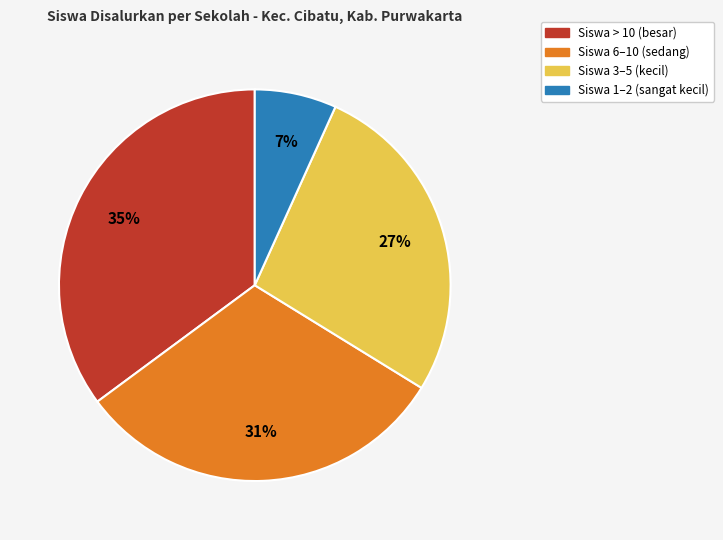

To the nearest percent, what is the average slice percentage?

25%